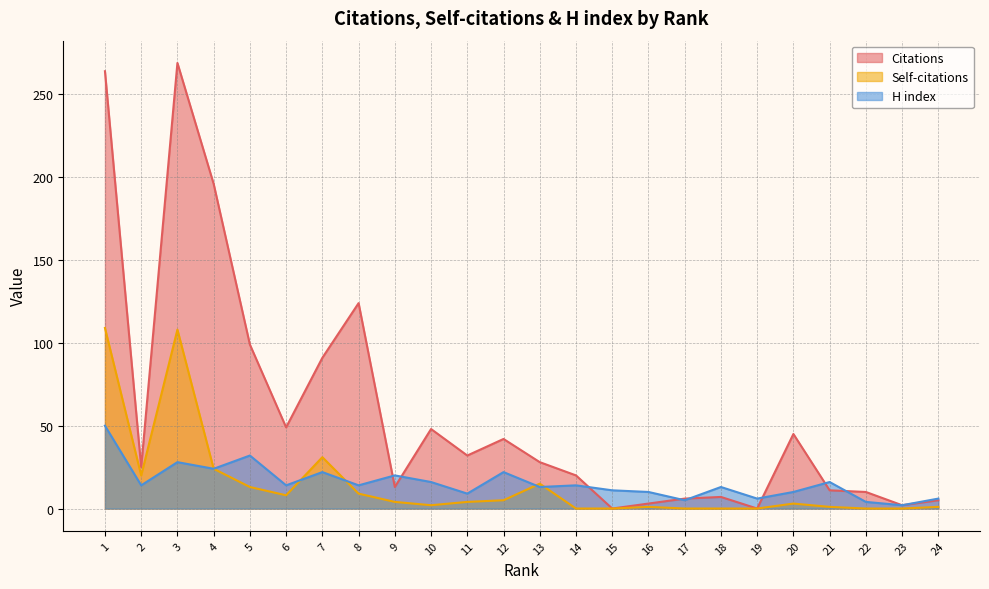

What is the total value across all series at 5?

144